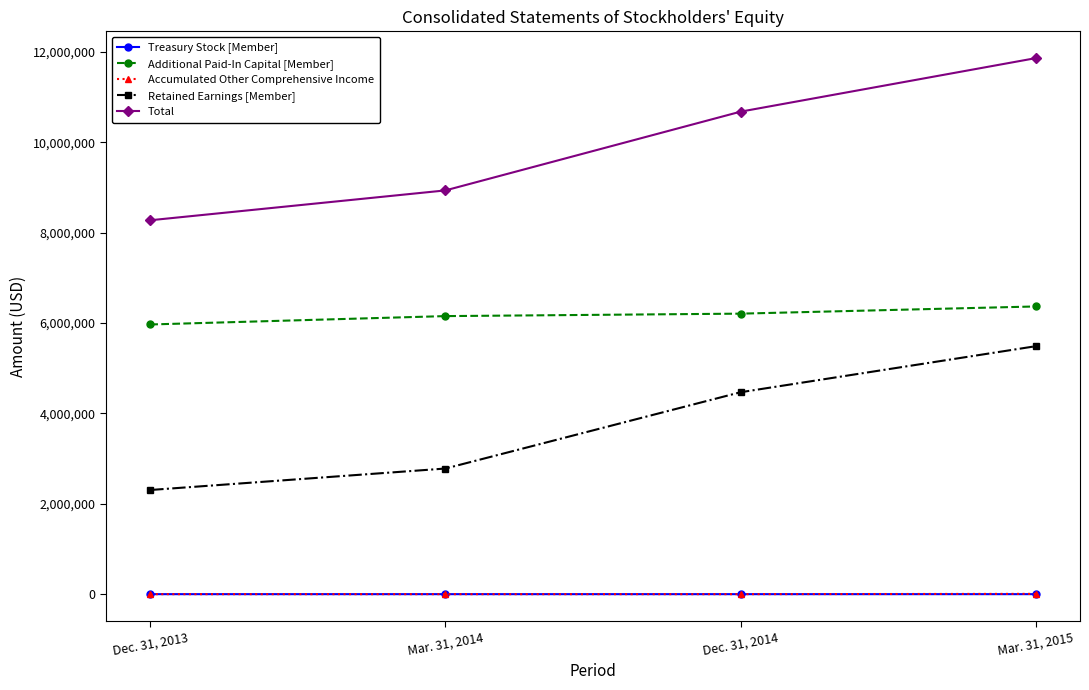

At which label does Total reach its minimum?

Dec. 31, 2013